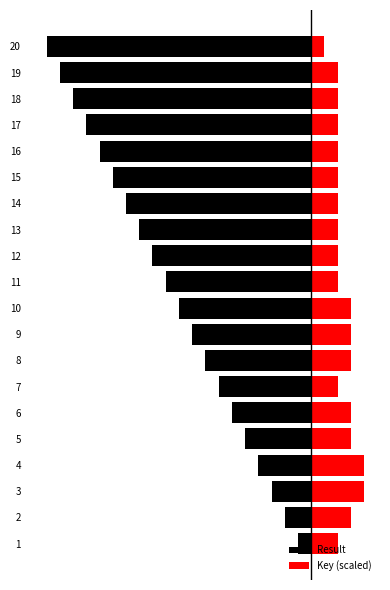

What is the difference between the second highest and second lowest values in the Result series?

17